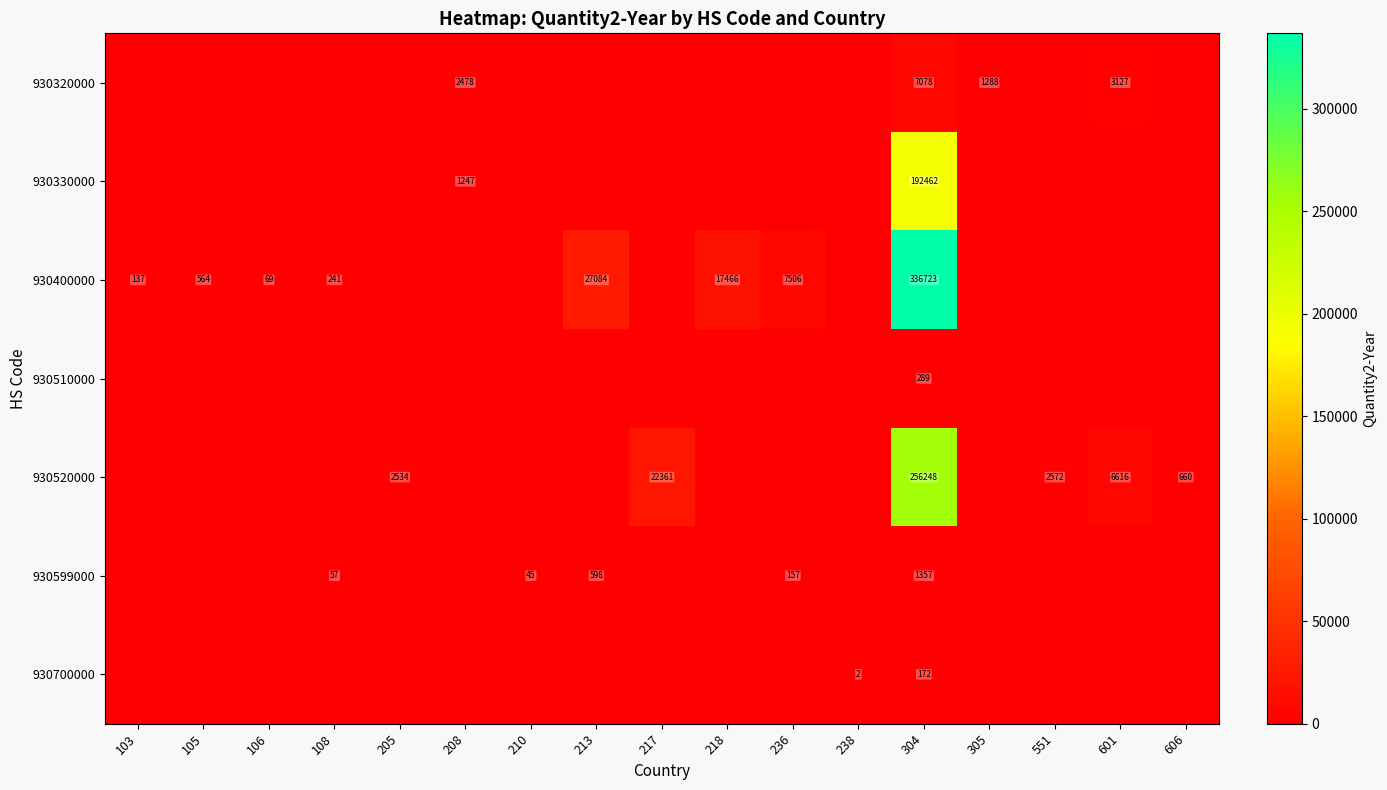

At which category does the chart reach its peak across all series?

304